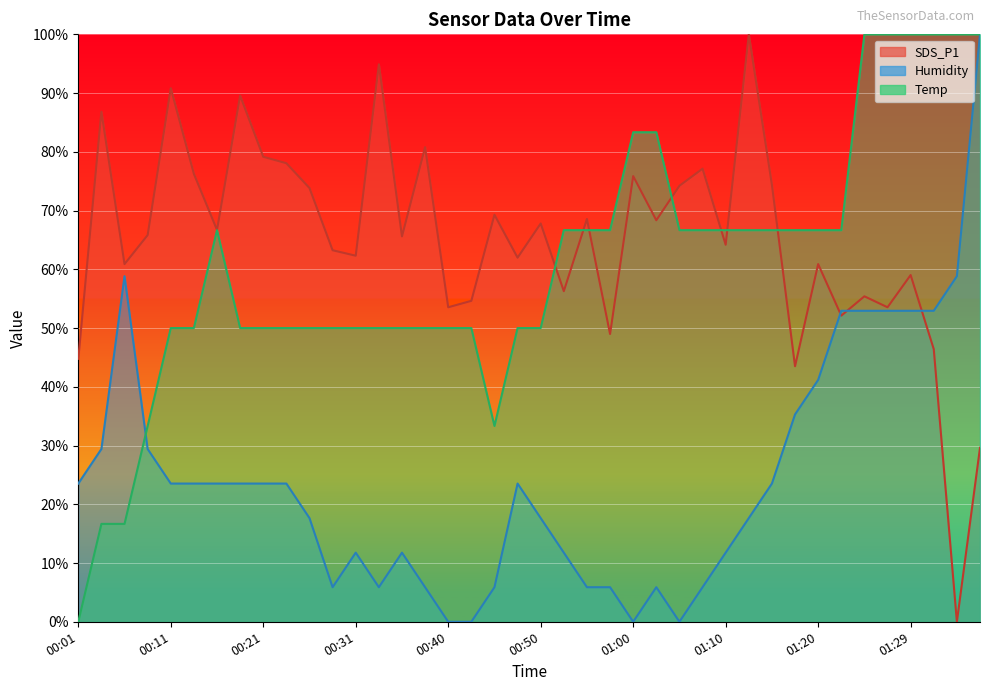

List the series in order of their peak value, highest first.

SDS_P1, Humidity, Temp